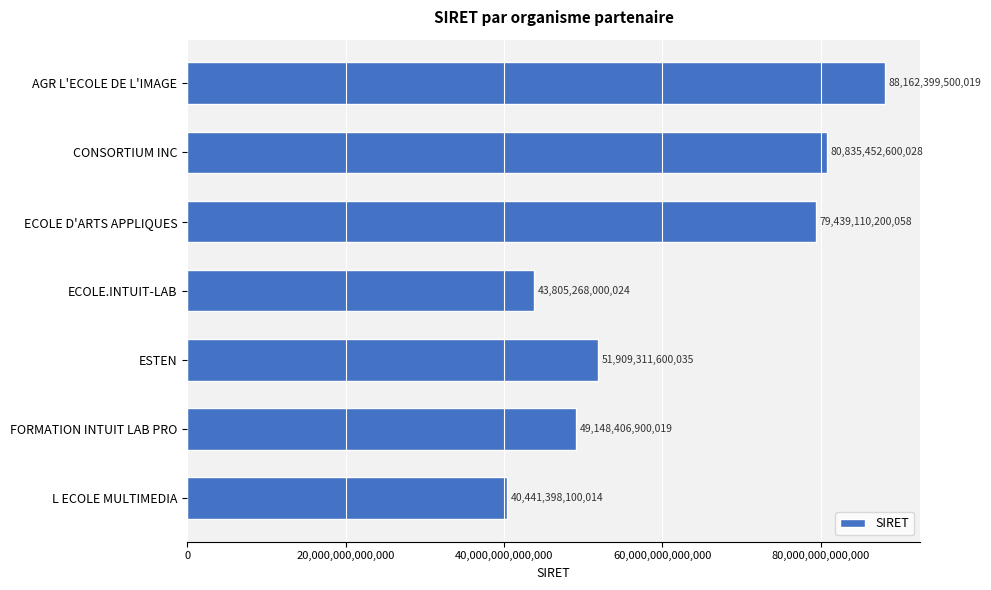

The chart shows a value of 43805268000024 at ECOLE.INTUIT-LAB. True or false?

True